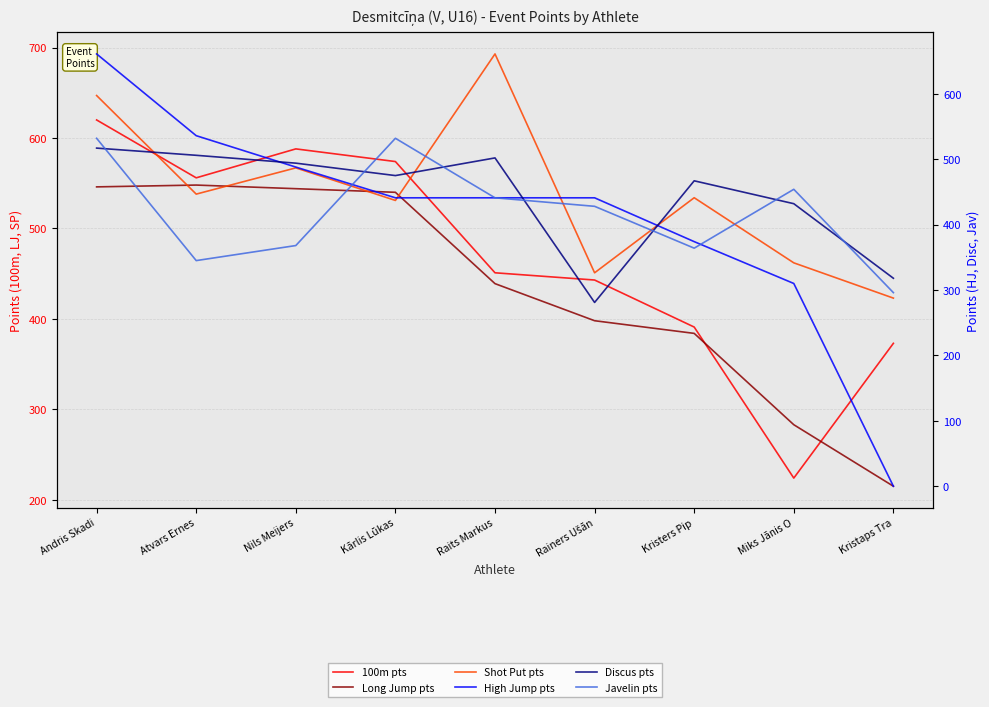

What is the difference between the Shot Put pts values at Raits Markus and Kristers Pip?

159